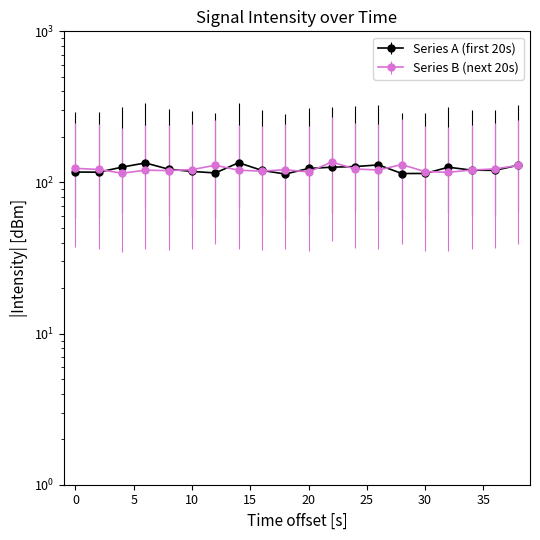

What is the ratio of the value at 12 to the value at 26?

0.9